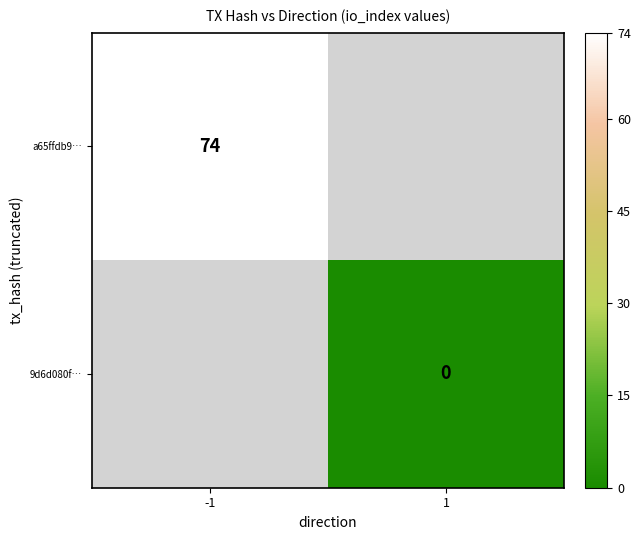

Is the value of a65ffdb9… at -1 greater than the value of 9d6d080f… at 1?

Yes